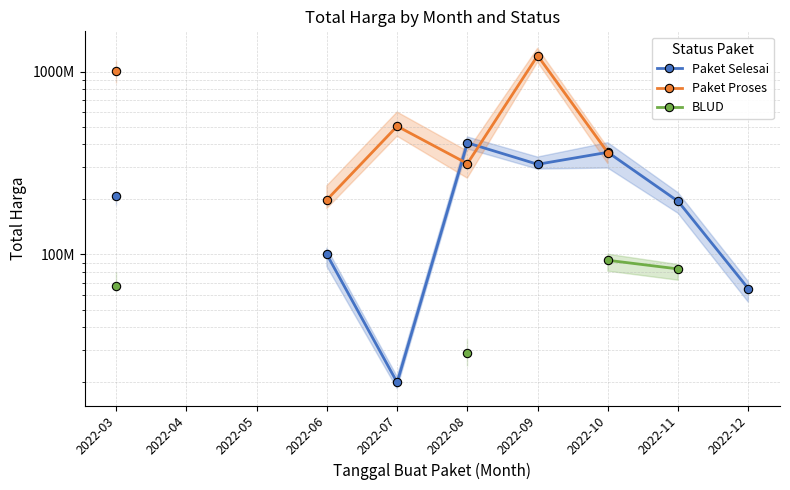

What is the lowest value of the Paket Selesai series?

19950000.0